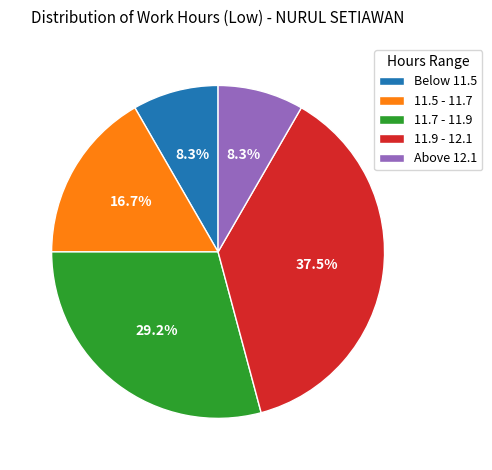

What portion of the pie excludes 11.7 - 11.9?

70.8%